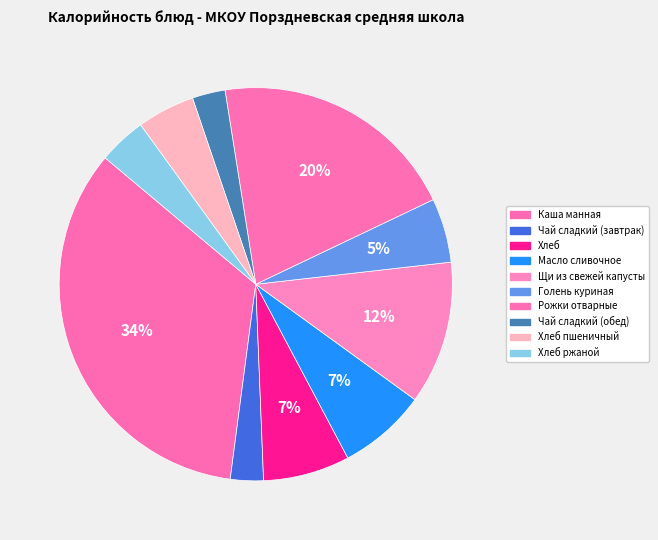

Which category has the smallest portion of the pie?

Чай сладкий (завтрак)